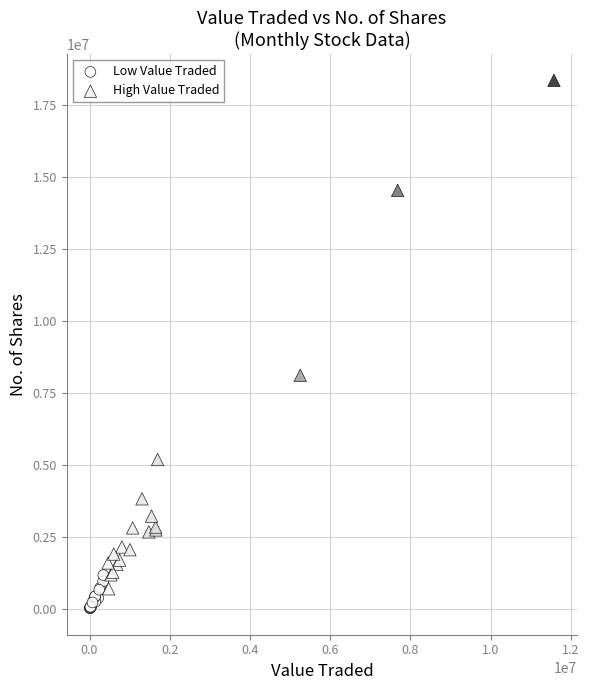

What are all the series names shown in the legend?

Low Value Traded, High Value Traded